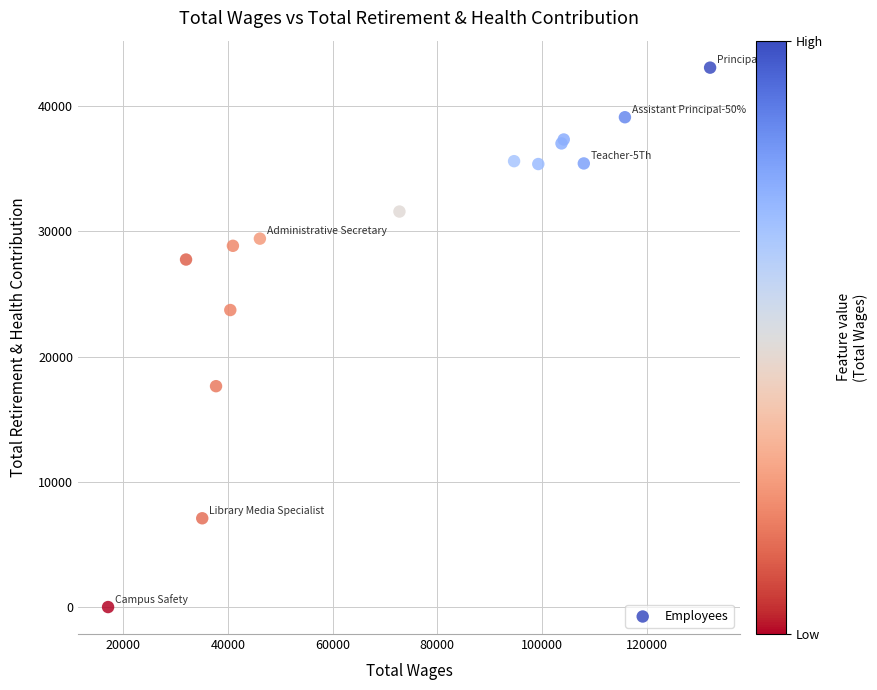

What Y value in the scatter plot is closest to 21532?

23713